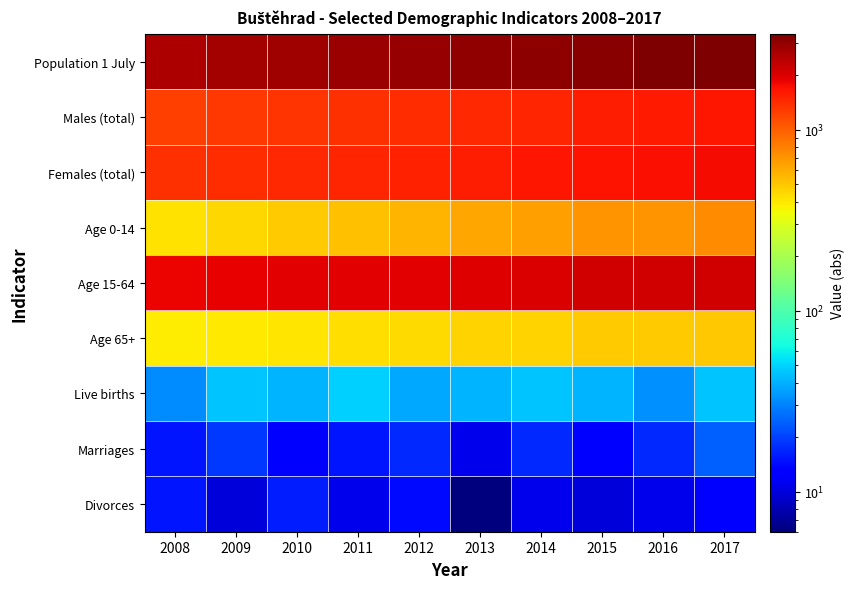

Reading left to right, list all the values displayed in this chart.

Population 1 July: 2008=2620	2009=2709	2010=2797	2011=2848	2012=2914	2013=3010	2014=3098	2015=3213	2016=3321	2017=3380
Males (total): 2008=1253	2009=1301	2010=1348	2011=1365	2012=1400	2013=1449	2014=1482	2015=1548	2016=1602	2017=1633
Females (total): 2008=1368	2009=1409	2010=1450	2011=1484	2012=1515	2013=1562	2014=1617	2015=1666	2016=1720	2017=1748
Age 0-14: 2008=421	2009=447	2010=484	2011=520	2012=562	2013=615	2014=649	2015=698	2016=704	2017=747
Age 15-64: 2008=1853	2009=1909	2010=1951	2011=1944	2012=1961	2013=1983	2014=2047	2015=2128	2016=2146	2017=2164
Age 65+: 2008=385	2009=402	2010=403	2011=428	2012=438	2013=457	2014=464	2015=479	2016=482	2017=499
Live births: 2008=32	2009=45	2010=41	2011=49	2012=38	2013=41	2014=45	2015=41	2016=33	2017=45
Marriages: 2008=15	2009=19	2010=12	2011=15	2012=17	2013=11	2014=17	2015=12	2016=17	2017=24
Divorces: 2008=15	2009=10	2010=16	2011=11	2012=14	2013=6	2014=11	2015=10	2016=11	2017=12